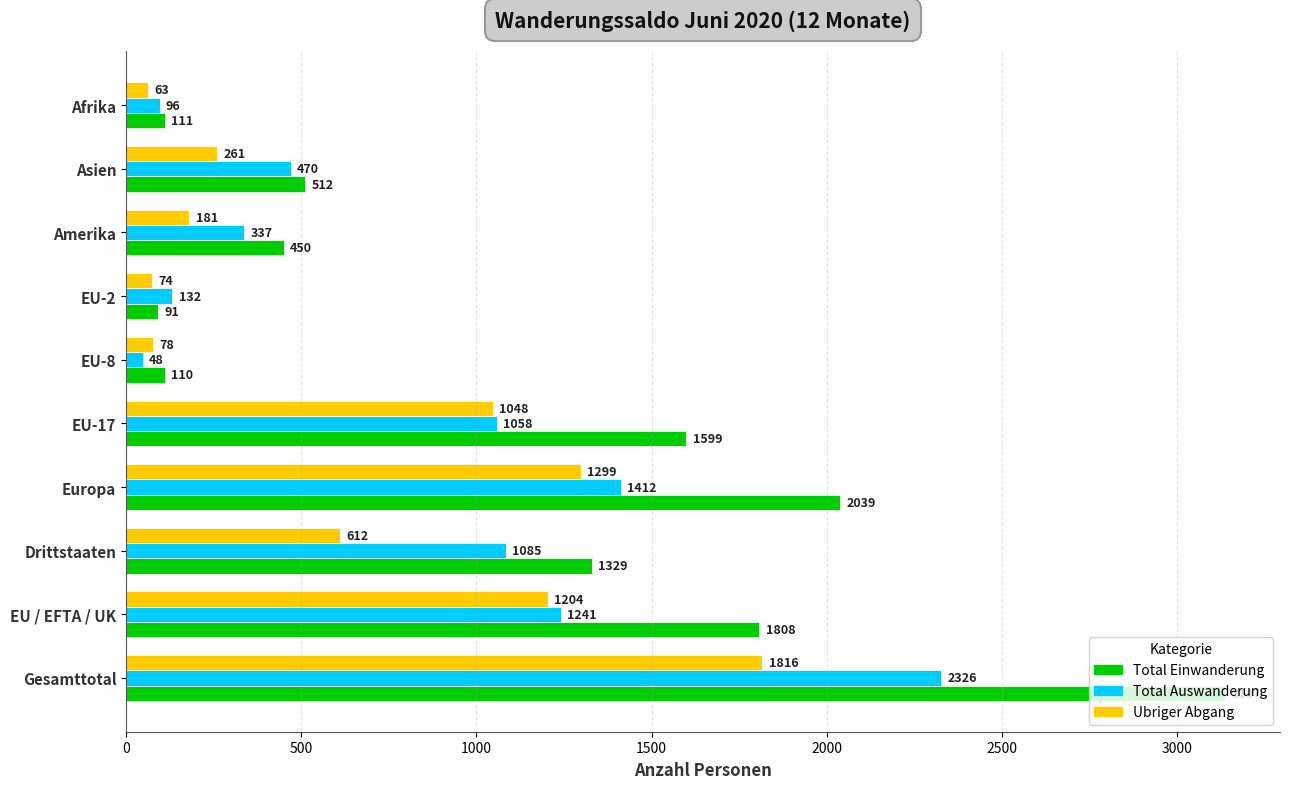

At which category is the sum across all series the highest?

Gesamttotal